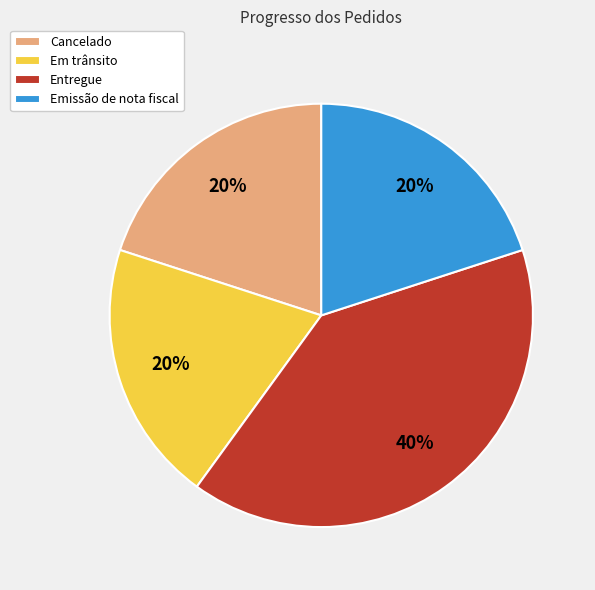

Is it true that Entregue is 25% of the pie?

False